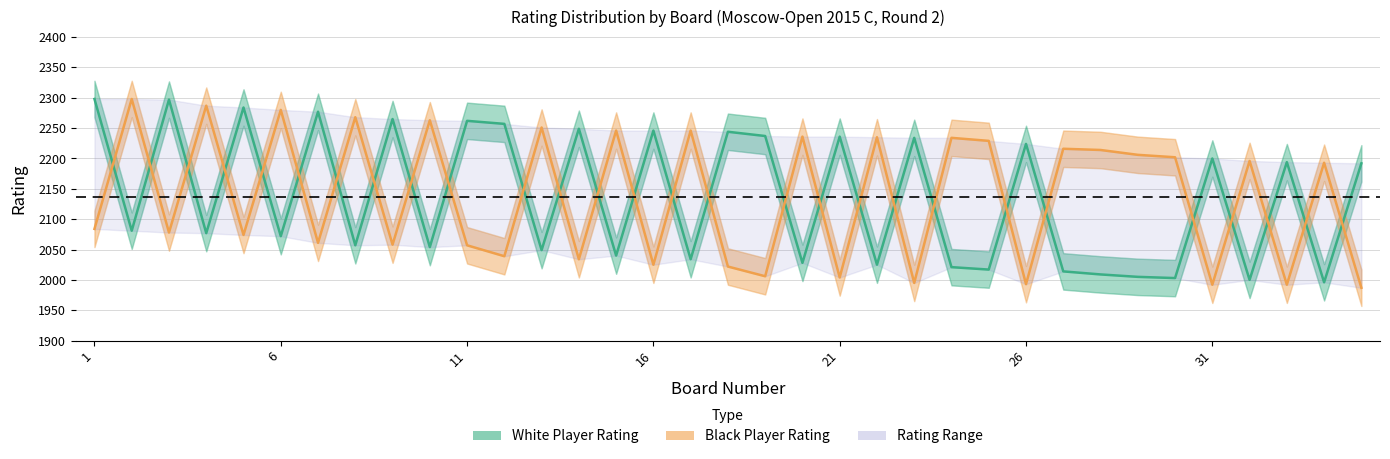

What is the difference between the maximum and minimum values in the Black Player Rating series?

311